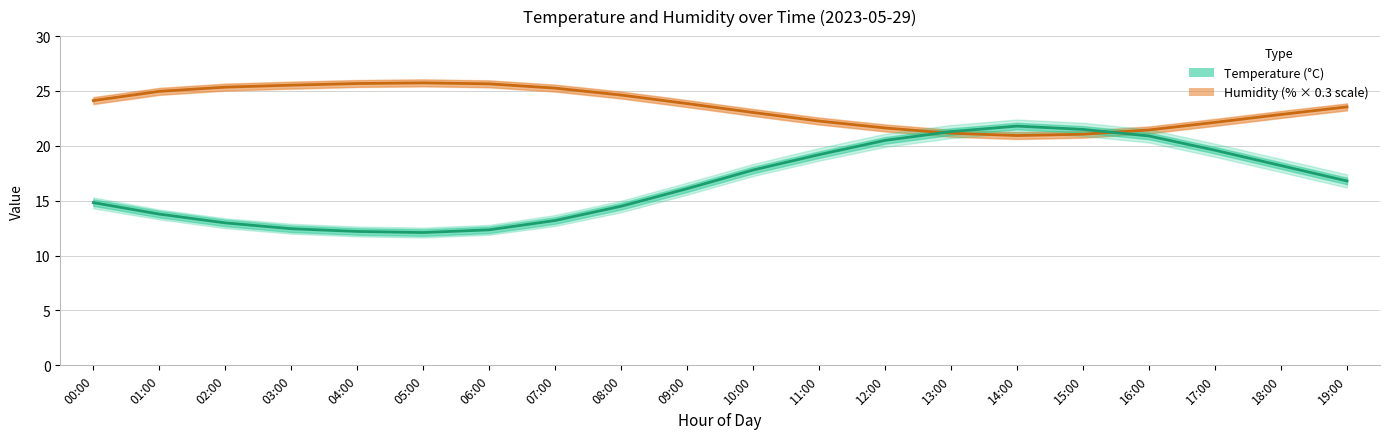

Which series has the largest total across all categories?

humidity_mean